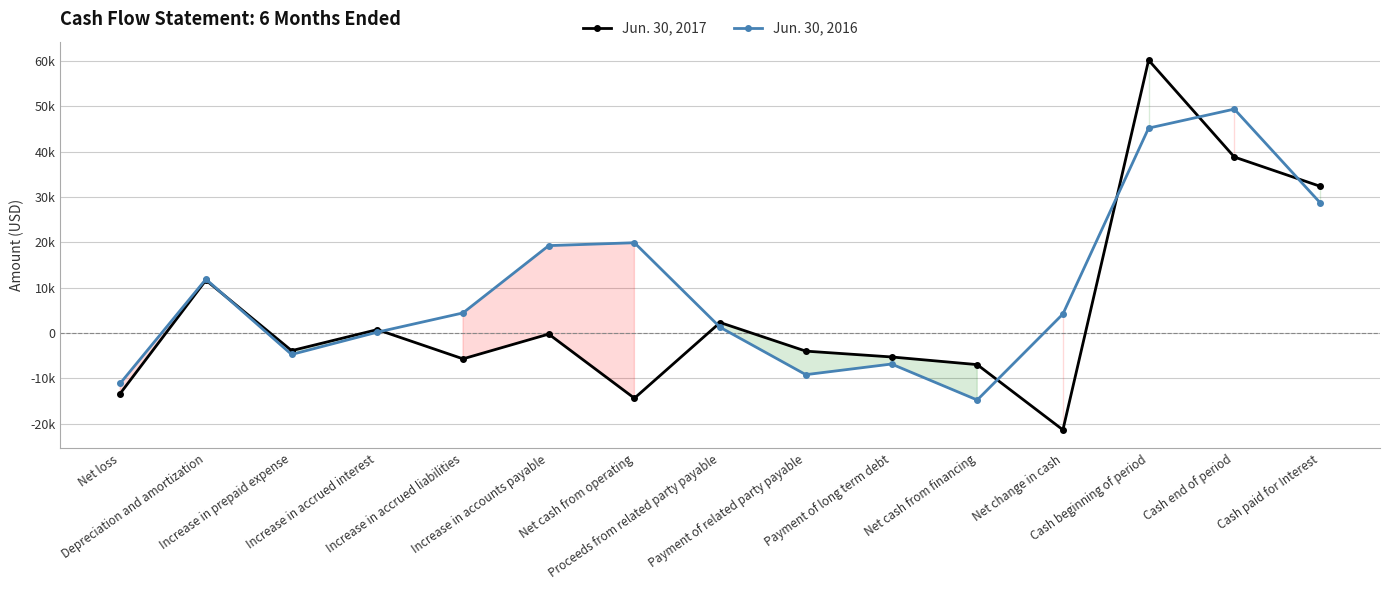

What is the value of the Jun. 30, 2016 point at the 12th from the left?

4192